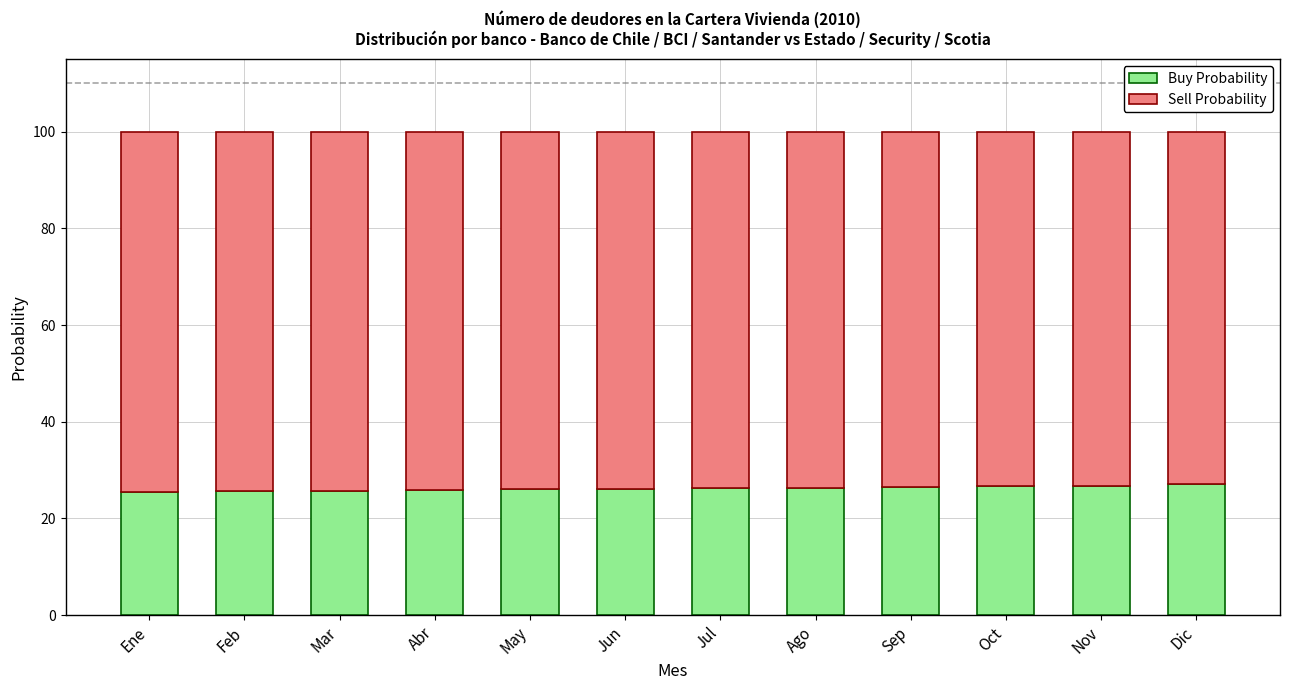

True or false: Buy Probability has a value of 35.5 at Oct.

False